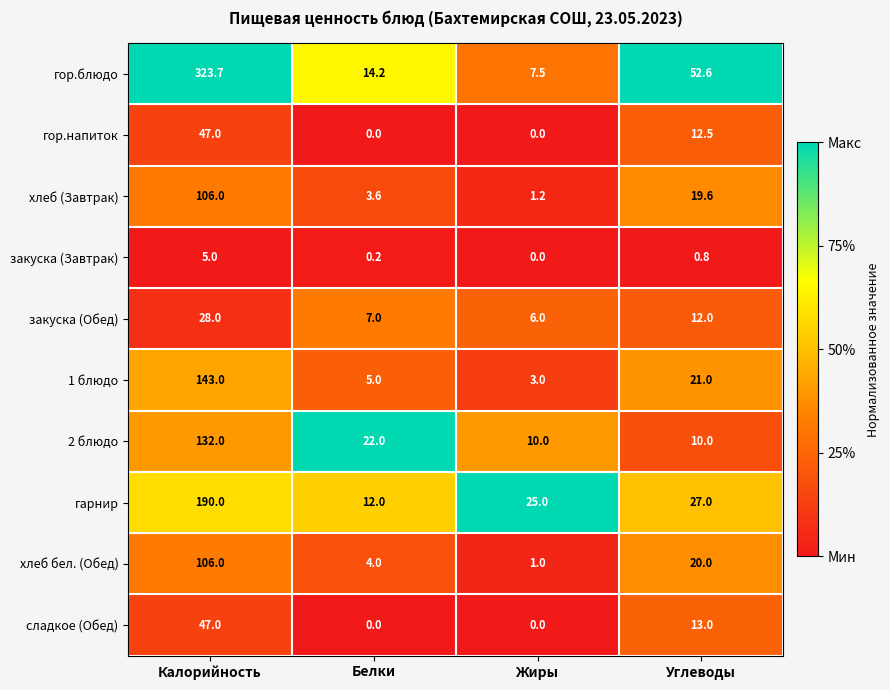

The 2 блюдо series shows 10.0 at Белки. True or false?

False